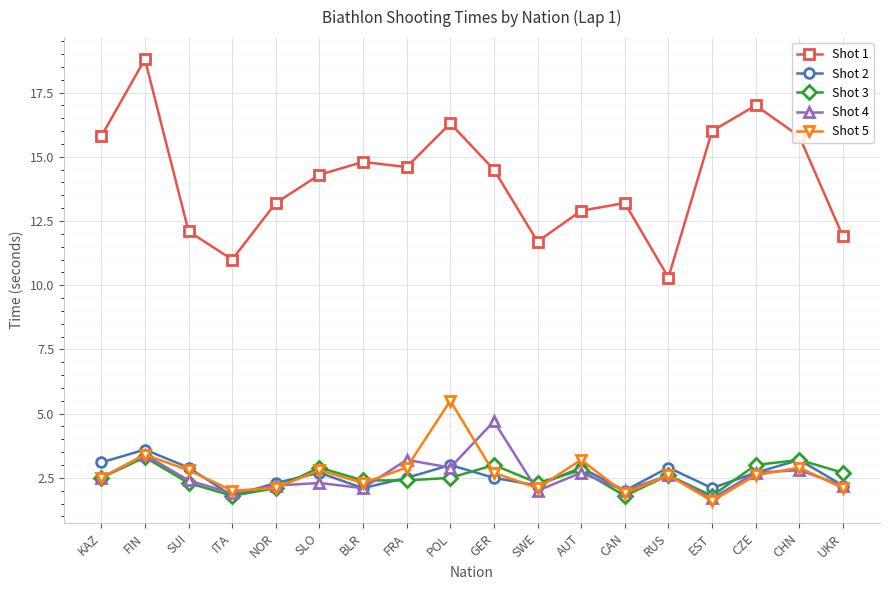

What is the smallest value displayed?

1.6